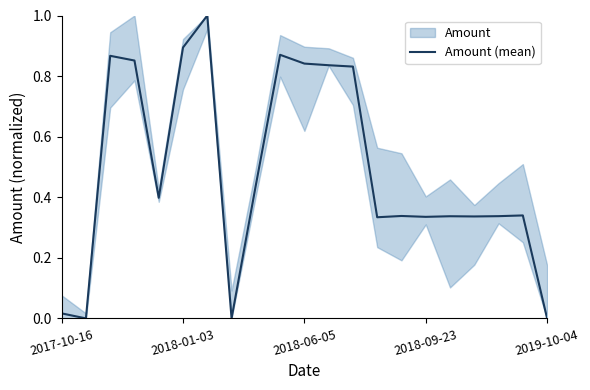

The value of Amount (mean) at 2018-01-03 is 0.5. True or false?

False